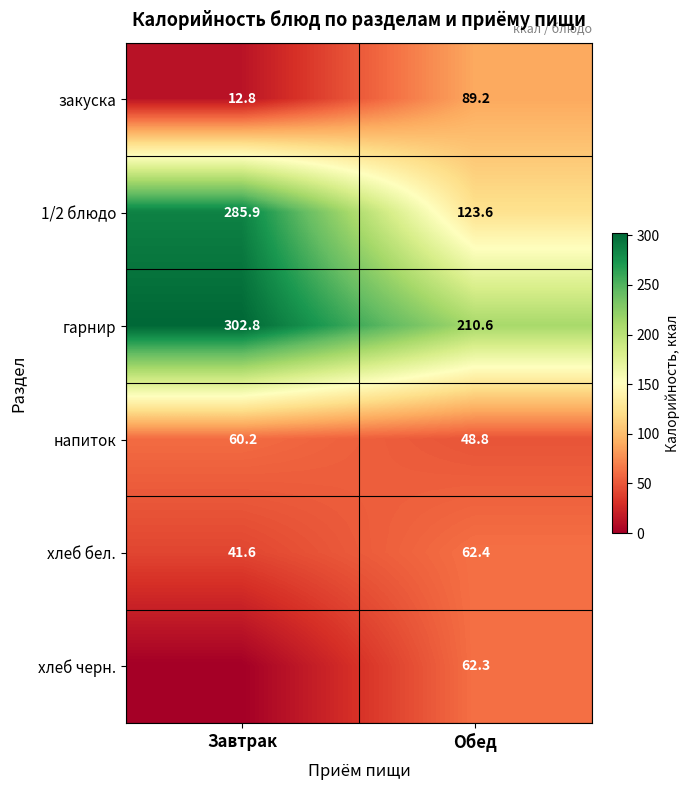

What is the spread (max minus min) of values at Обед?

161.8